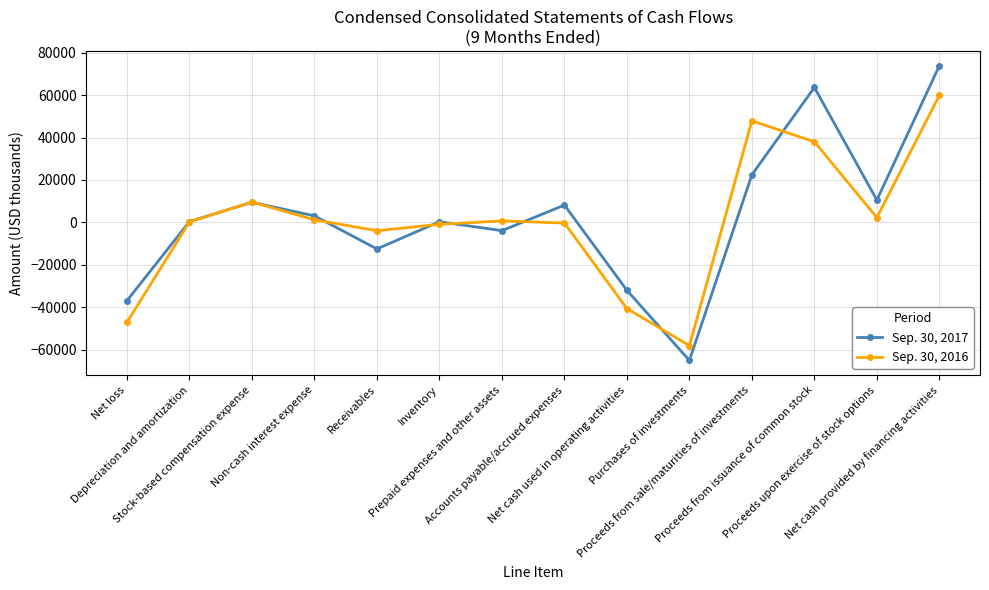

What is the minimum value shown in the chart?

-65109